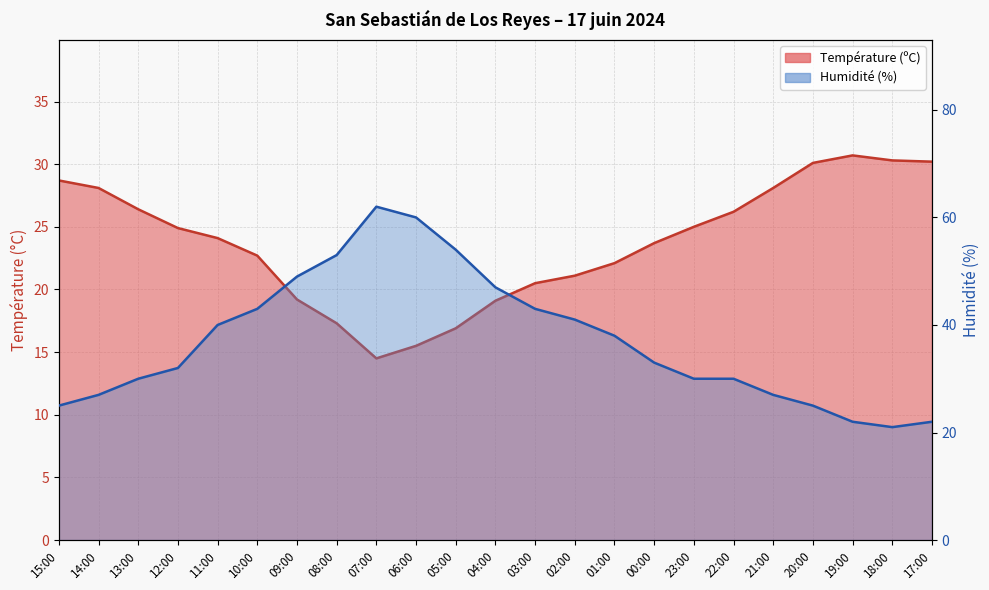

At how many categories does at least one series exceed 38?

10